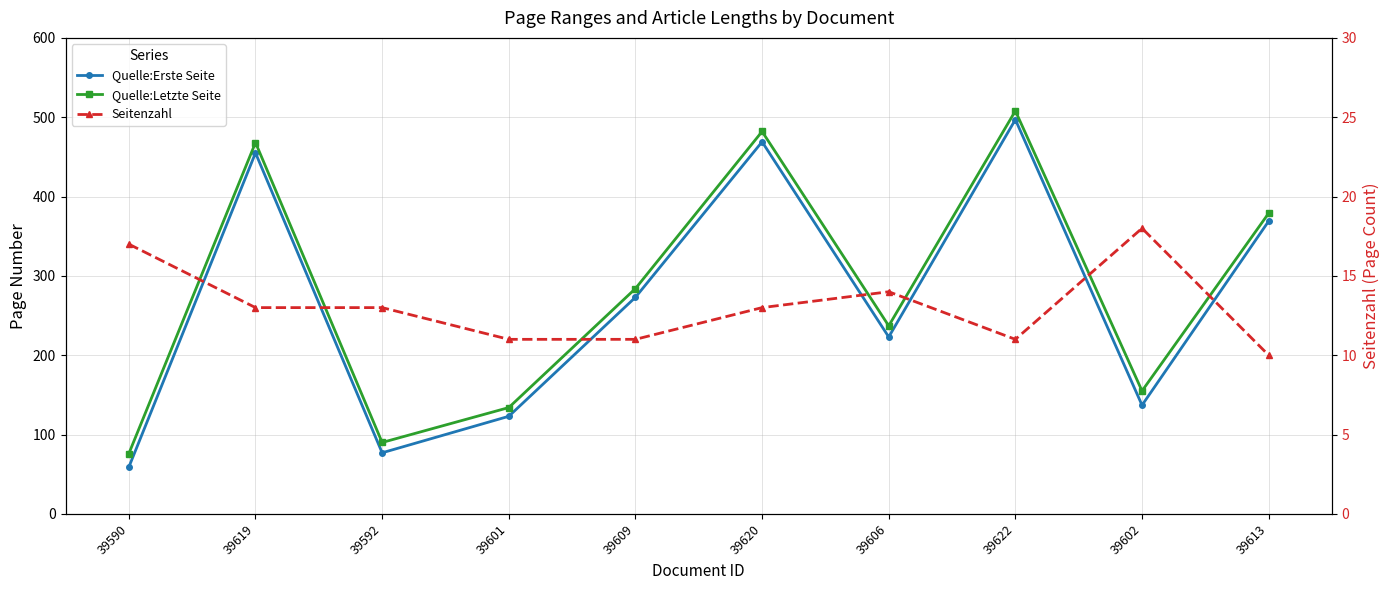

Reading right to left, transcribe all the data shown in this chart.

Quelle:Erste Seite: 369	137	497	223	469	273	123	77	455	59
Quelle:Letzte Seite: 379	155	508	237	482	284	134	90	468	76
Seitenzahl: 10	18	11	14	13	11	11	13	13	17